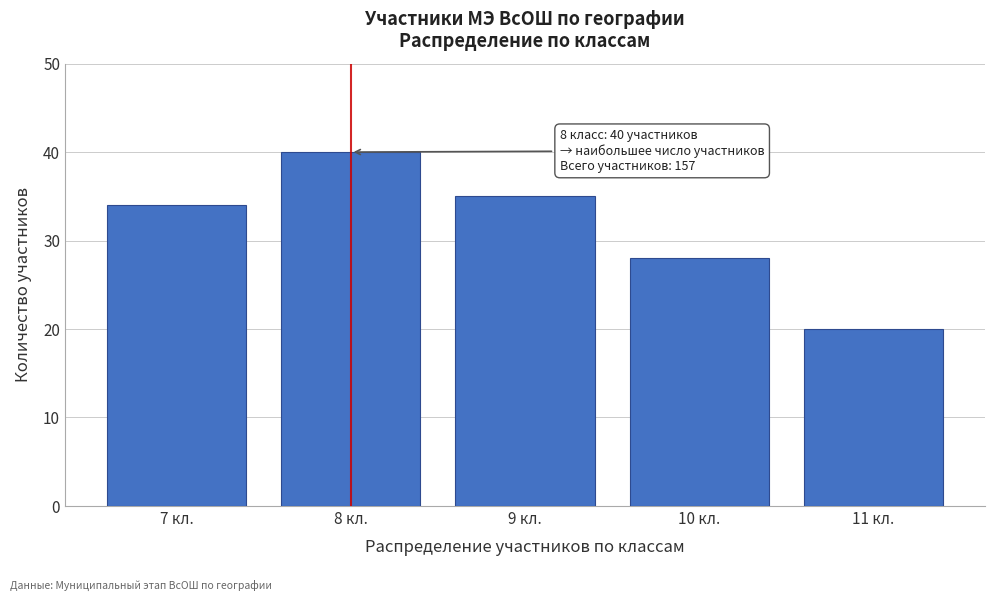

Reading right to left, transcribe all the data shown in this chart.

20	28	35	40	34